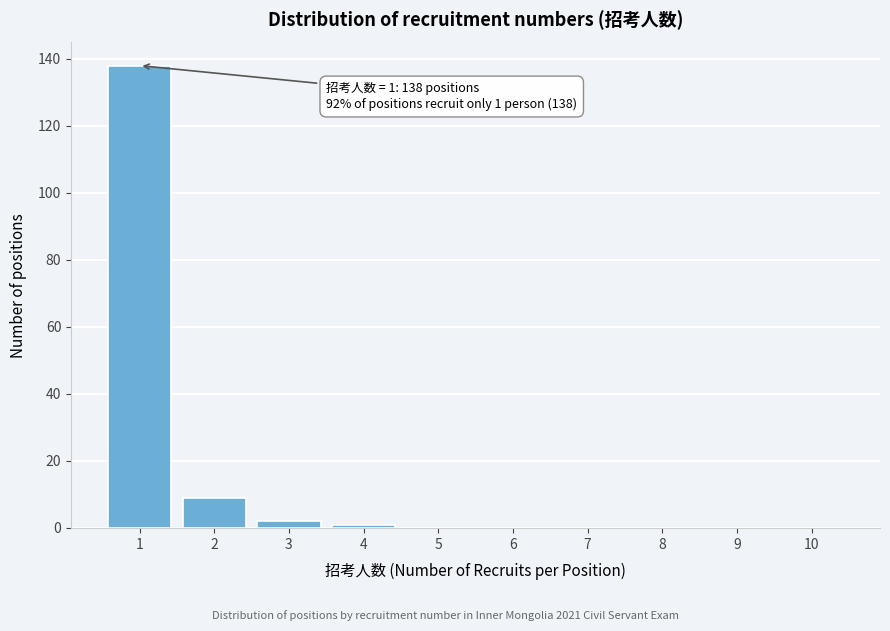

Reading right to left, list all the values displayed in this chart.

10=0	9=0	8=0	7=0	6=0	5=0	4=1	3=2	2=9	1=138